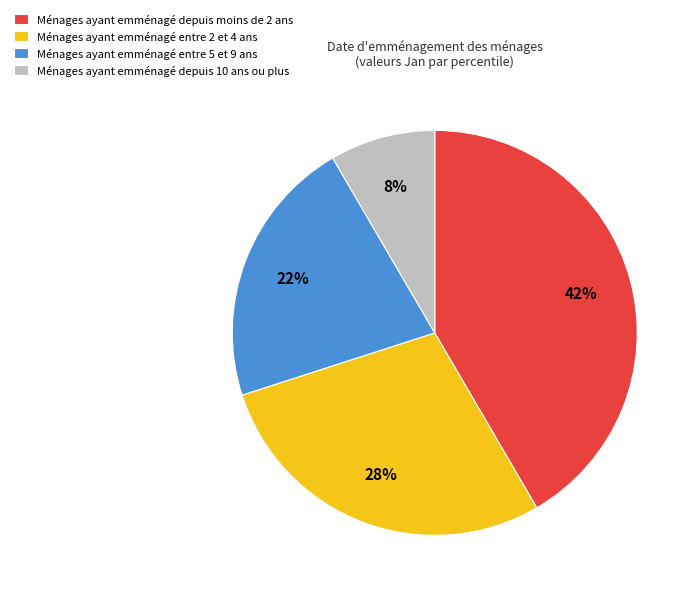

Which category has the biggest portion of the pie?

Ménages ayant emménagé depuis moins de 2 ans